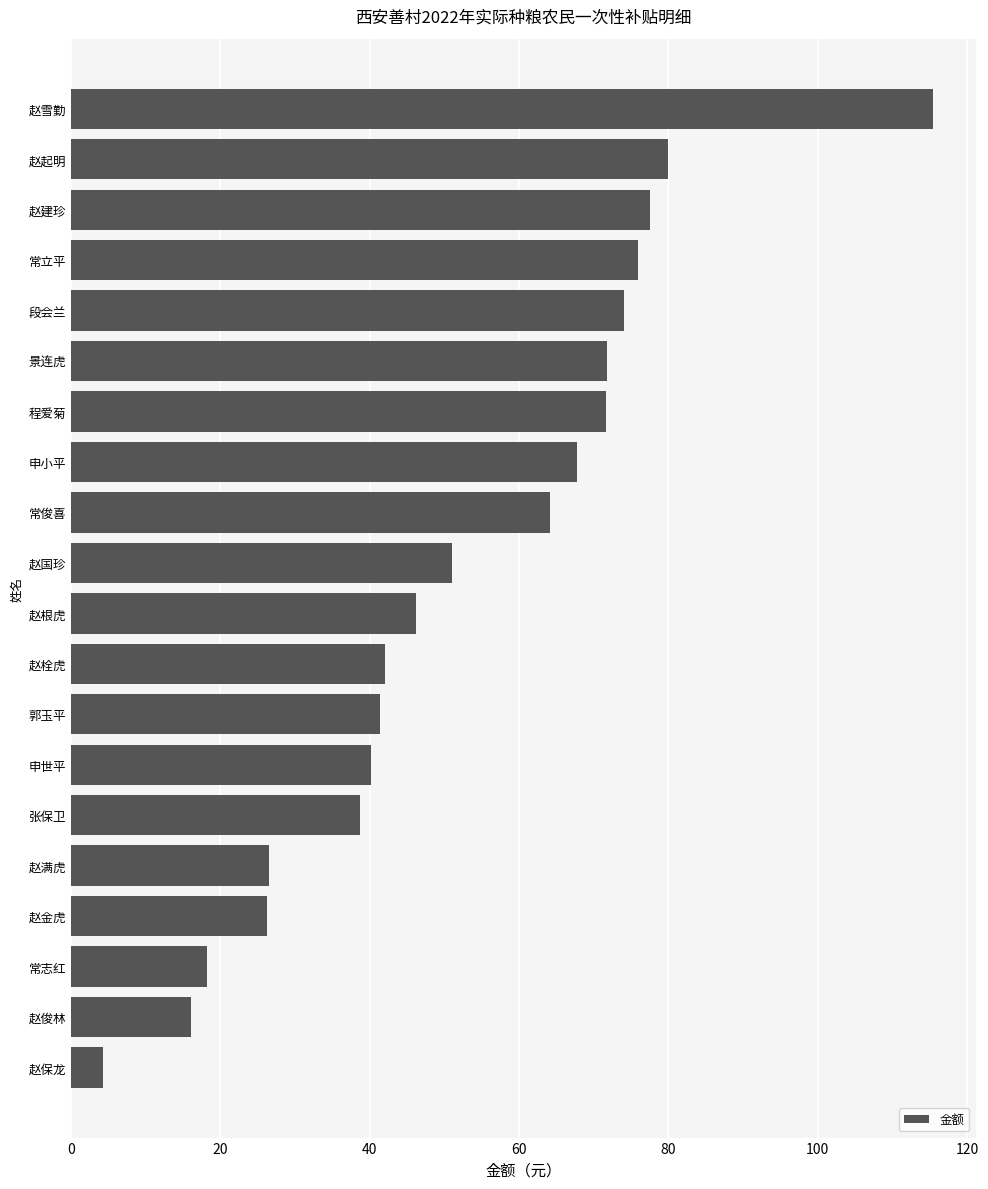

Which label corresponds to the largest value in the chart?

赵雪勤